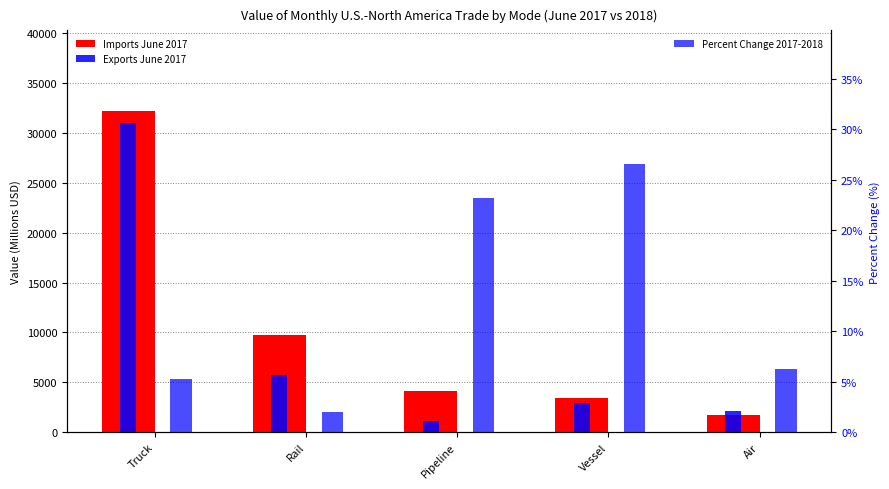

Is it true that Percent Change 2017-2018 equals 5.3 at Truck?

True